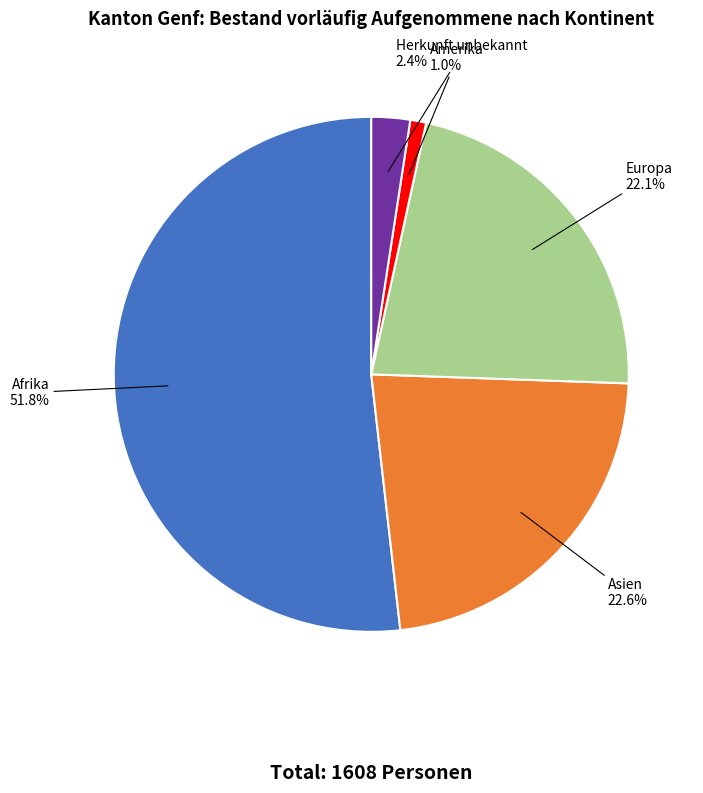

Is there a majority slice in this chart?

Yes